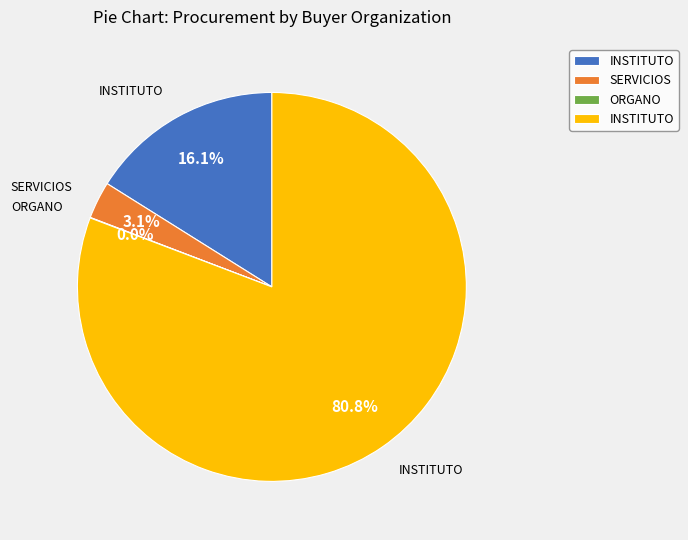

Is there any slice that represents more than half of the pie?

Yes